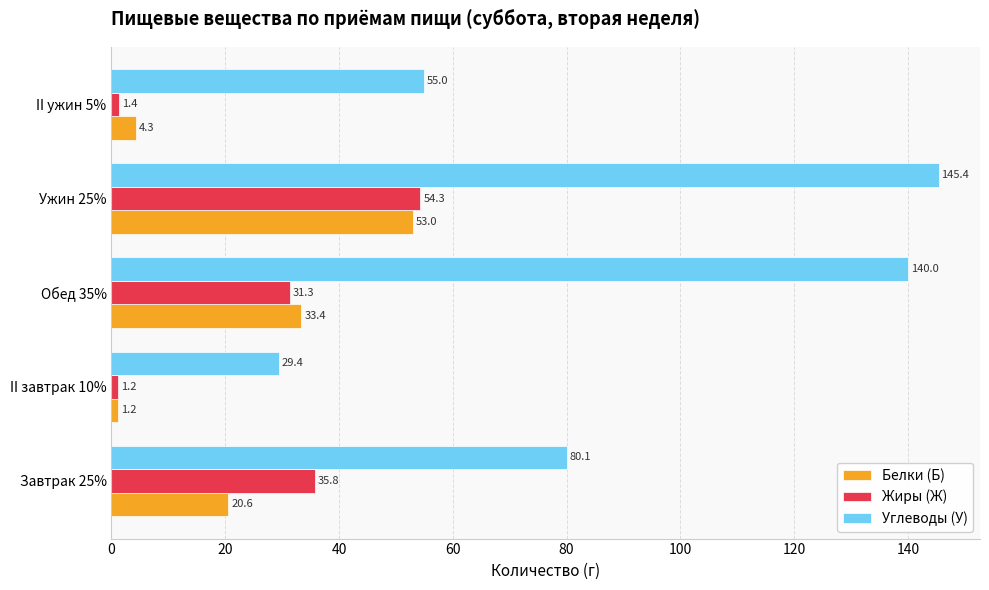

What is the minimum value for Углеводы (У)?

29.4